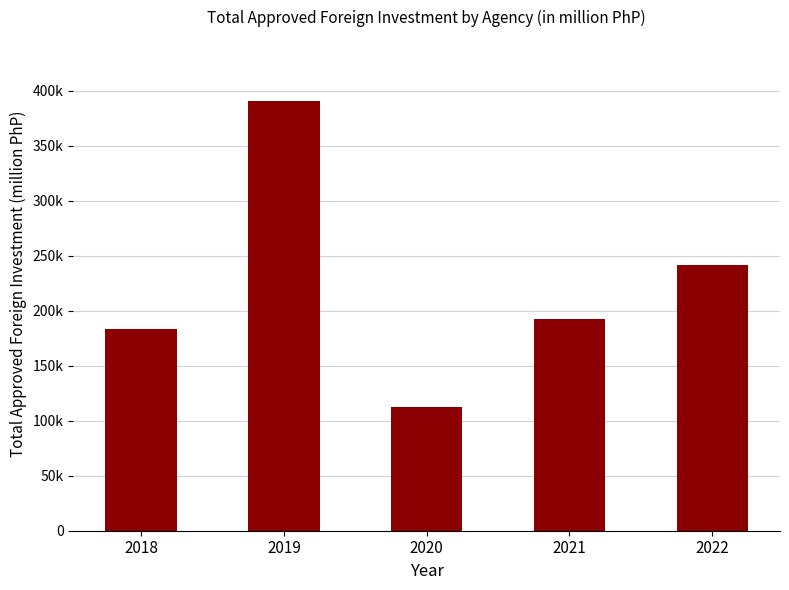

Does the chart contain any negative values?

No